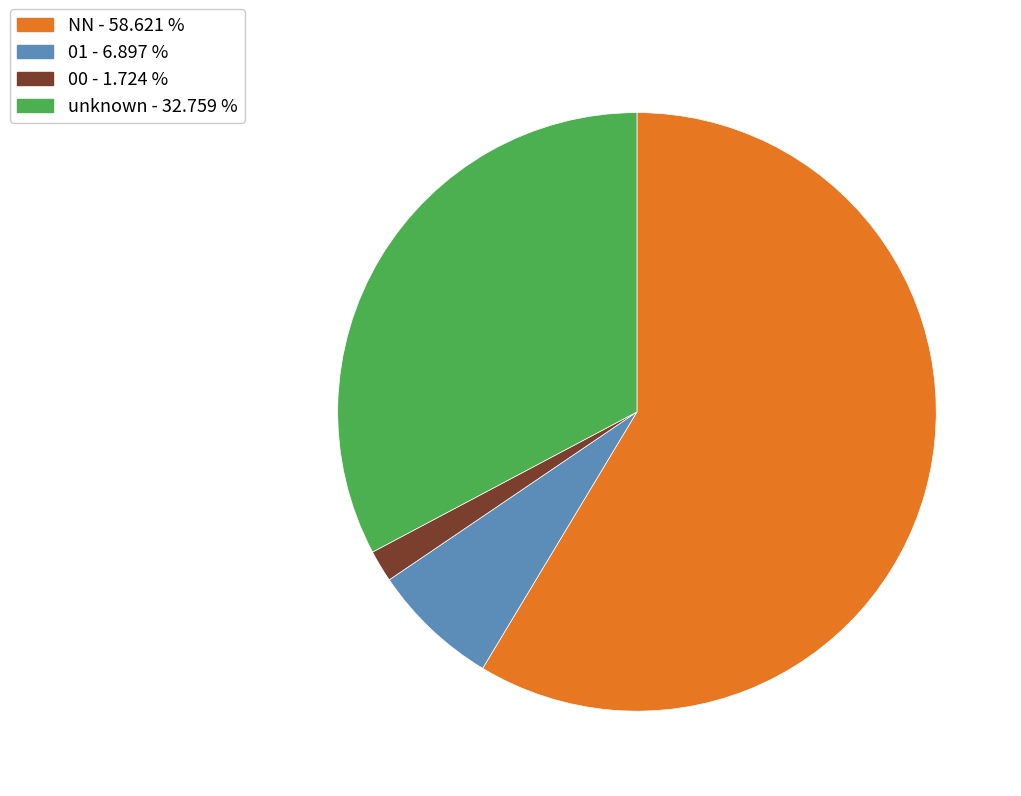

Does any single category account for the majority?

Yes